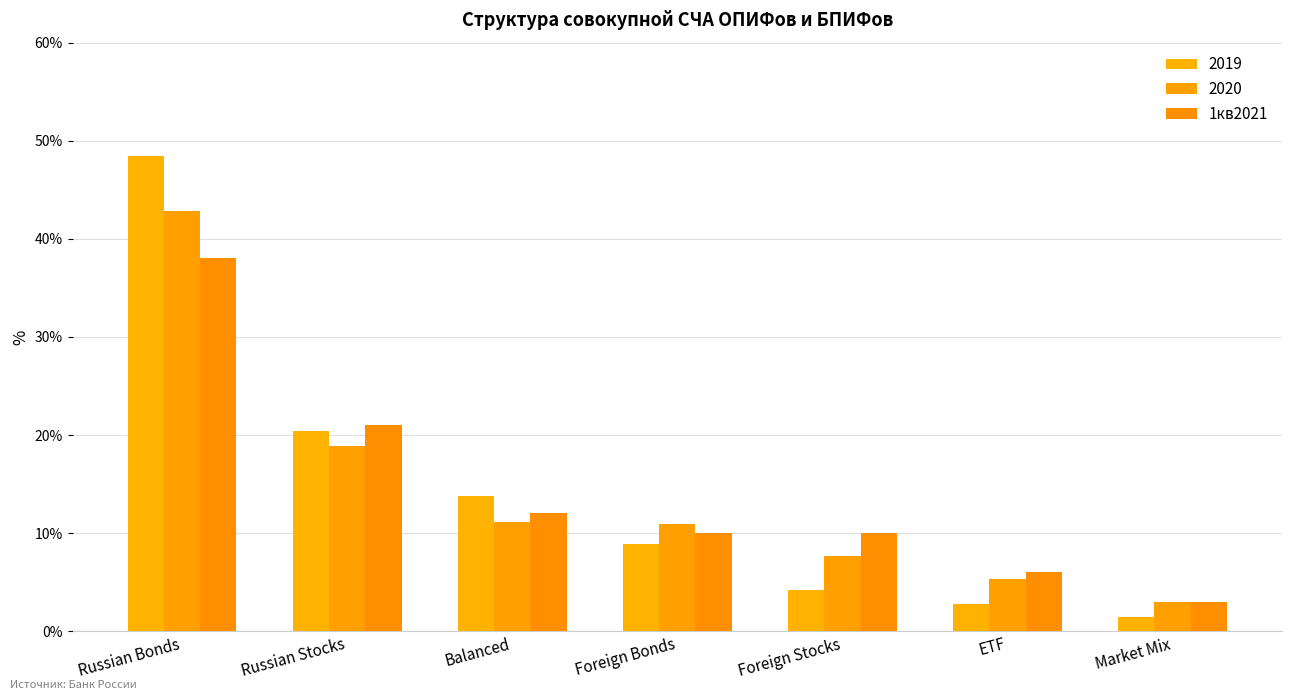

Are the bars grouped side by side (vs. stacked)?

Yes